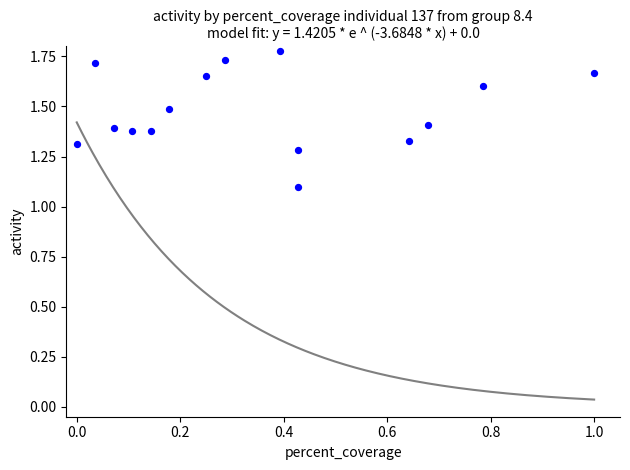

What Y value in the scatter plot is closest to 1?

1.1